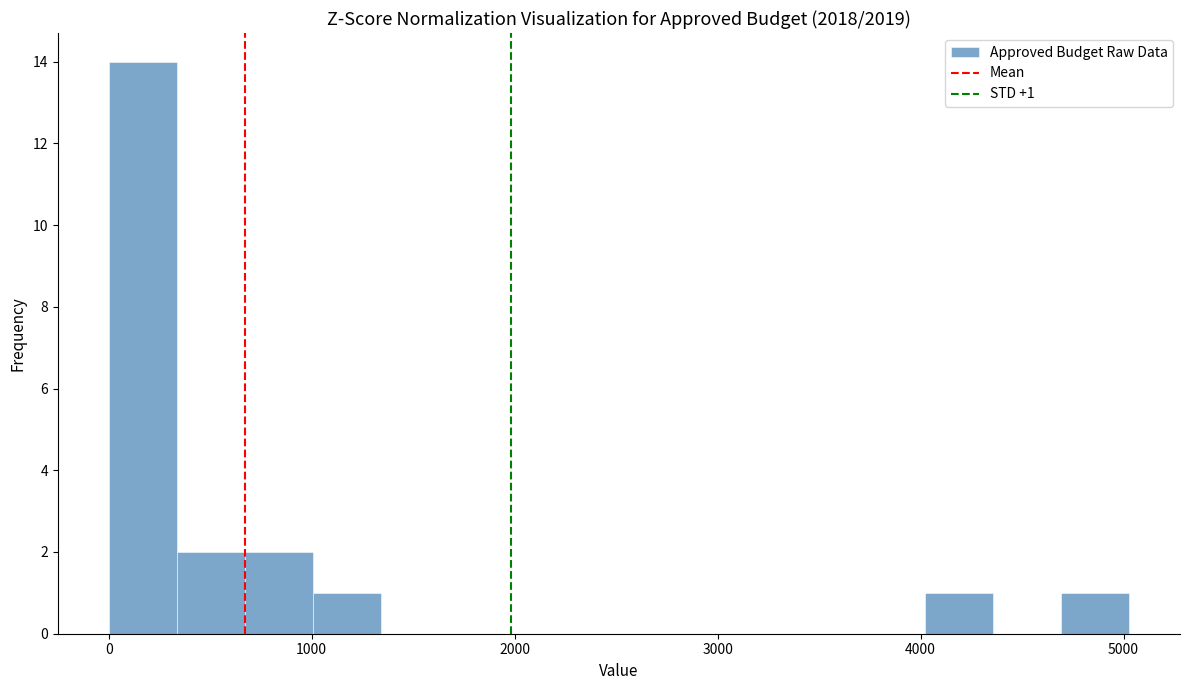

Around what value on the x-axis is the tallest bar? Give the approximate position of its centre, as read against the axis.

200